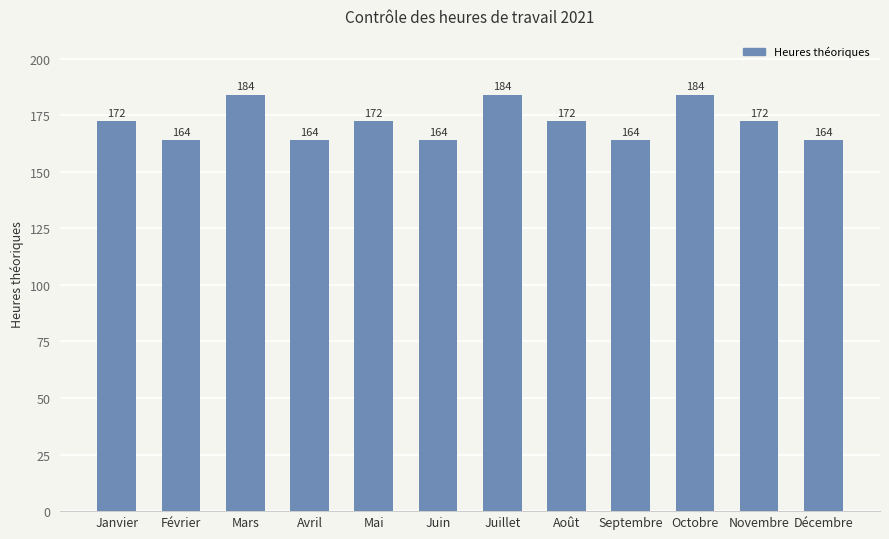

How many bars are there in total?

12